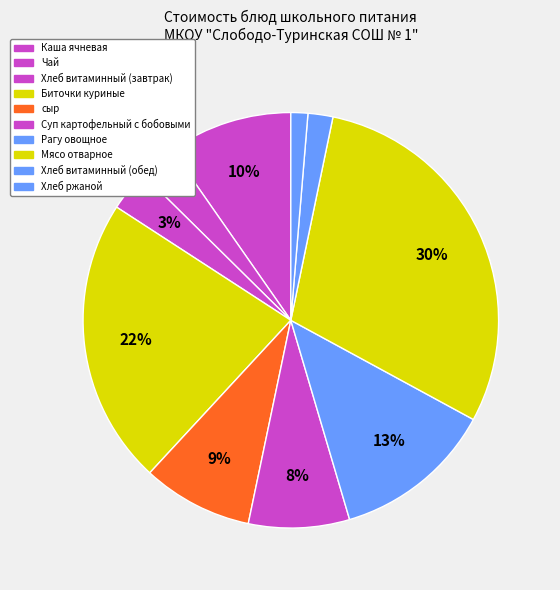

What is the largest slice in the pie chart?

Мясо отварное